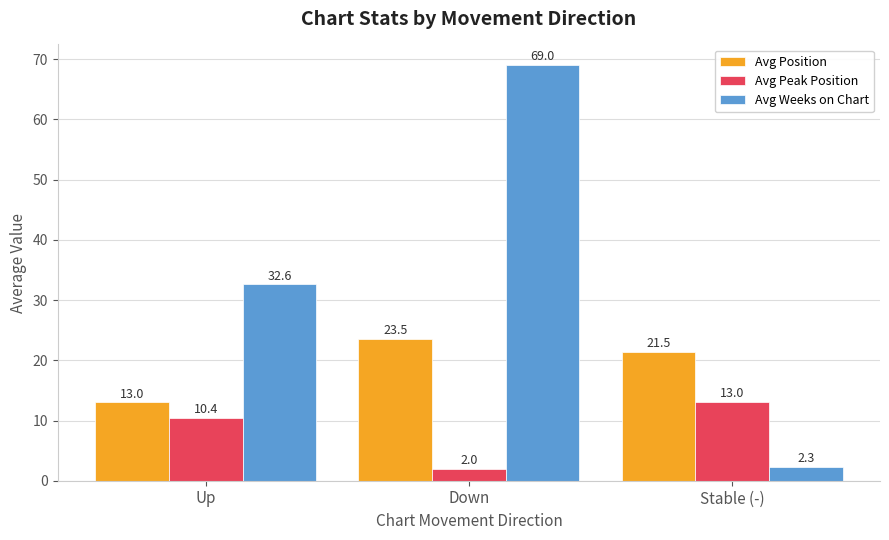

What is the label of the 1st bar from the left?

Up